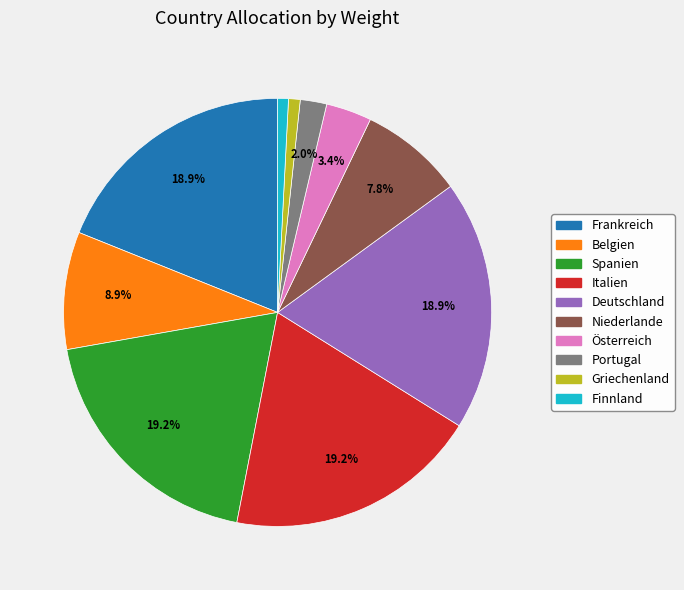

What is the ratio of the value at Deutschland to the value at Spanien?

1.0